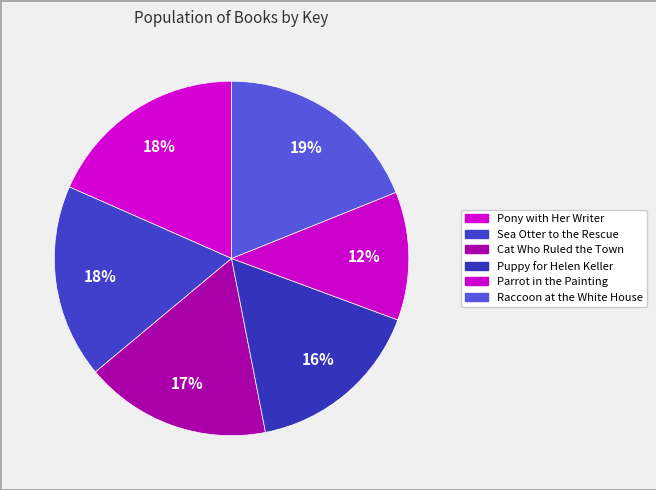

Combined, do Parrot in the Painting and Puppy for Helen Keller account for over 50%?

No